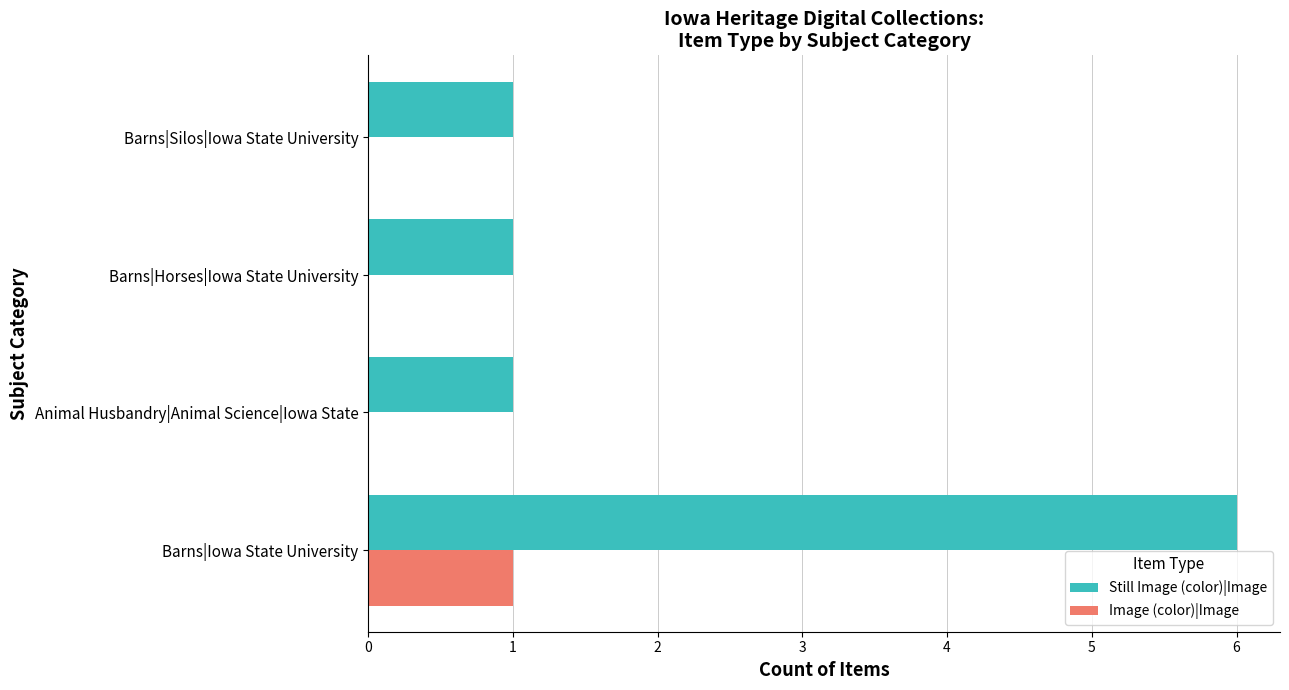

Which category has the highest value in the Still Image (color)|Image series?

Barns|Iowa State University